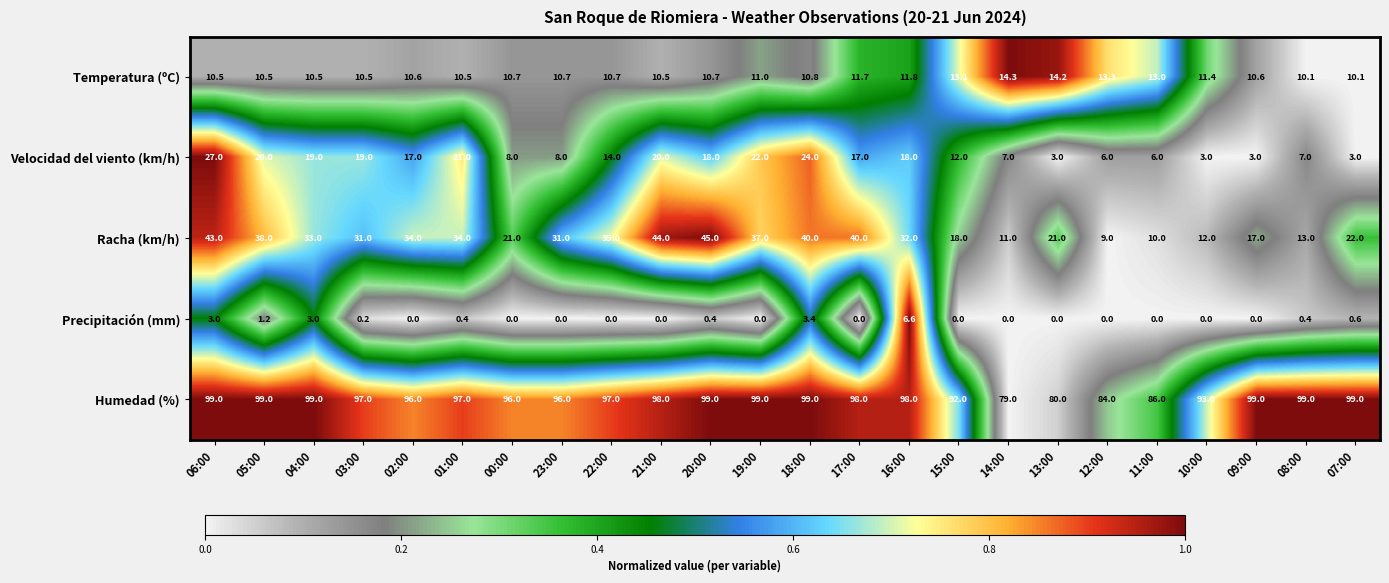

Which series has the widest spread of values?

Racha (km/h)